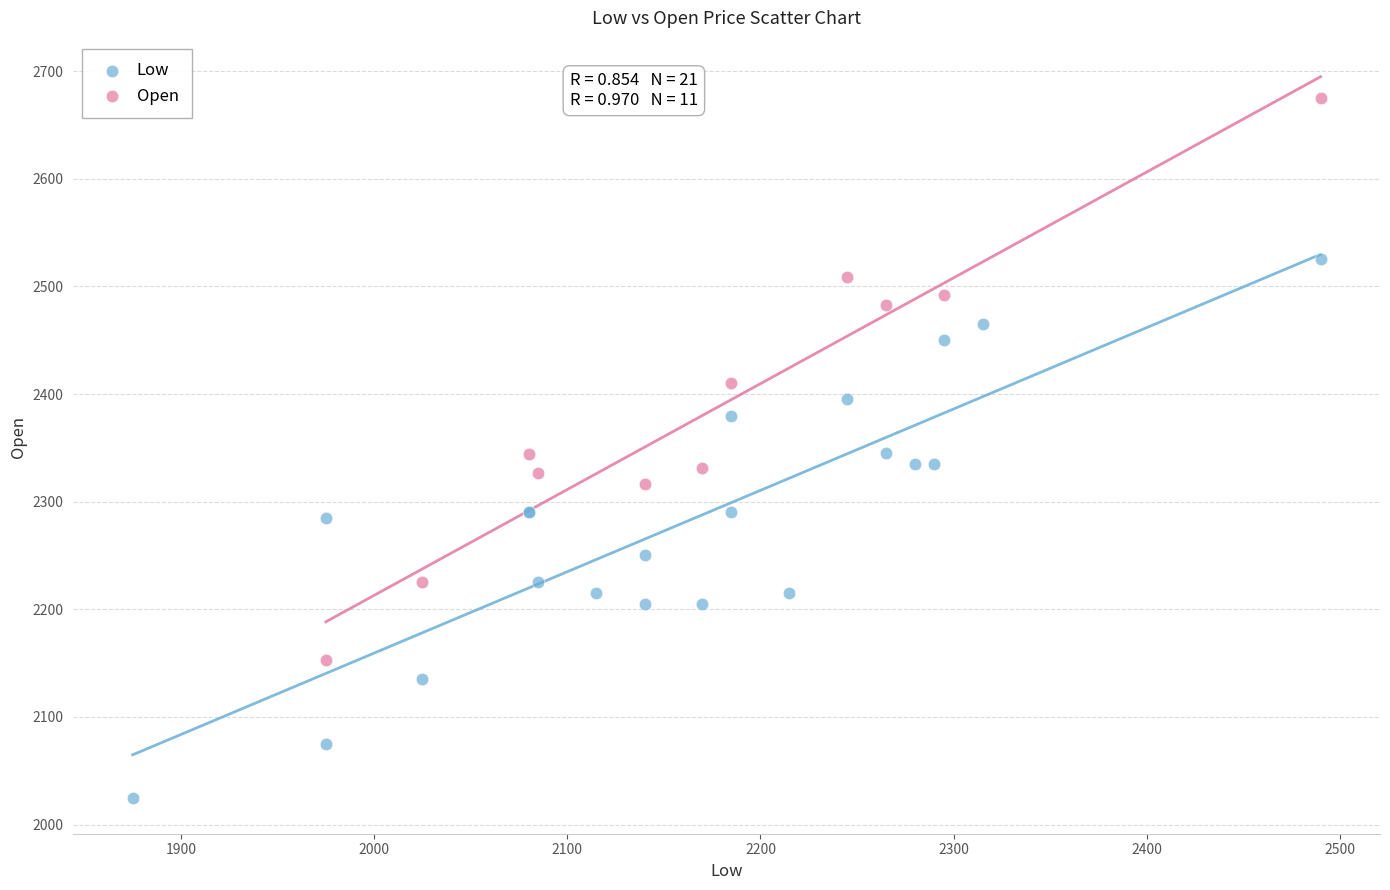

Which series reaches the minimum Y coordinate?

Low